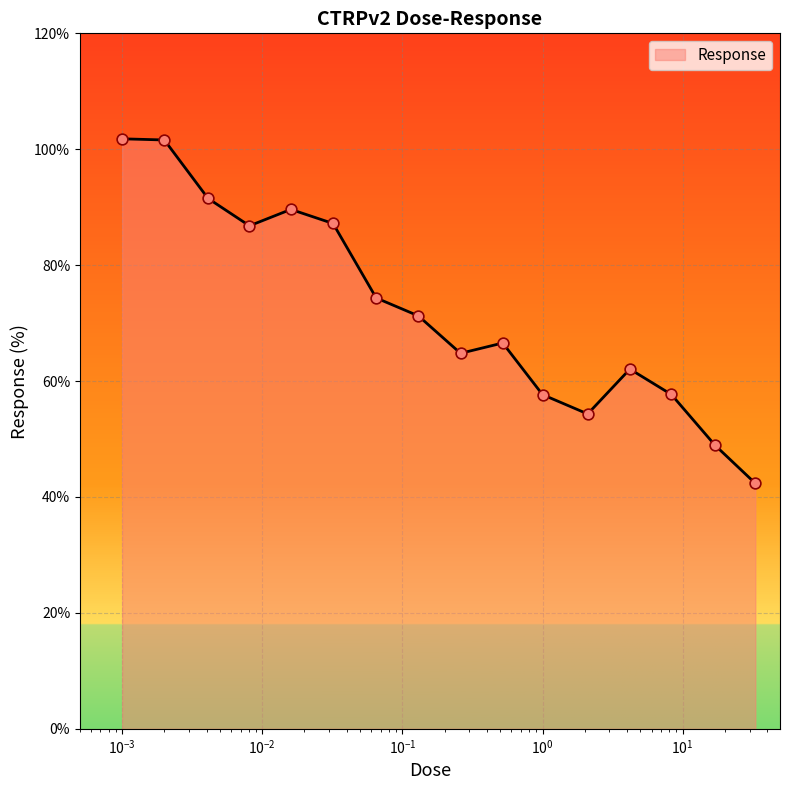

What is the greatest value displayed?

101.8